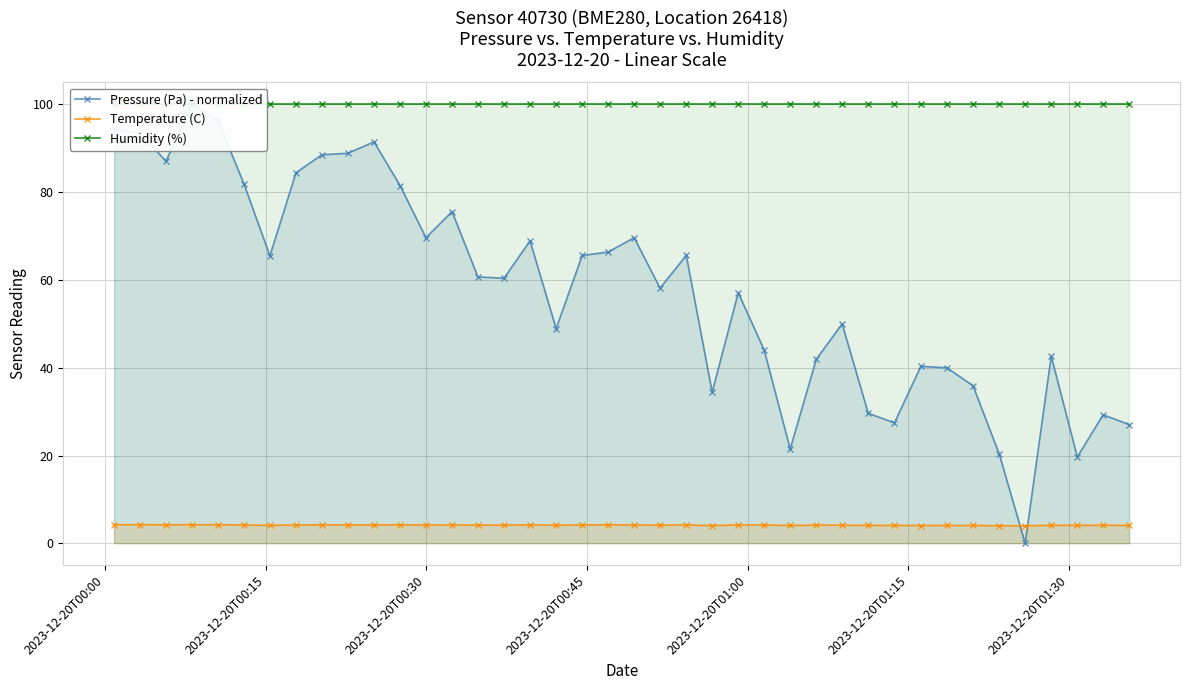

What is the lowest value of the Temperature (C) series?

4.0